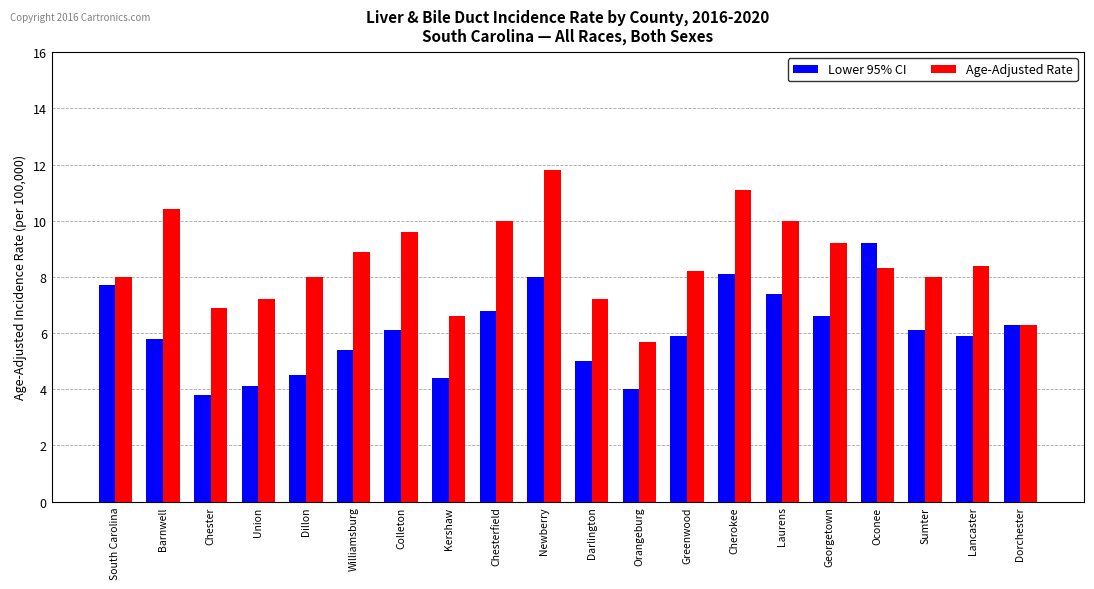

The Age-Adjusted Rate series shows 2.4 at Dillon. True or false?

False